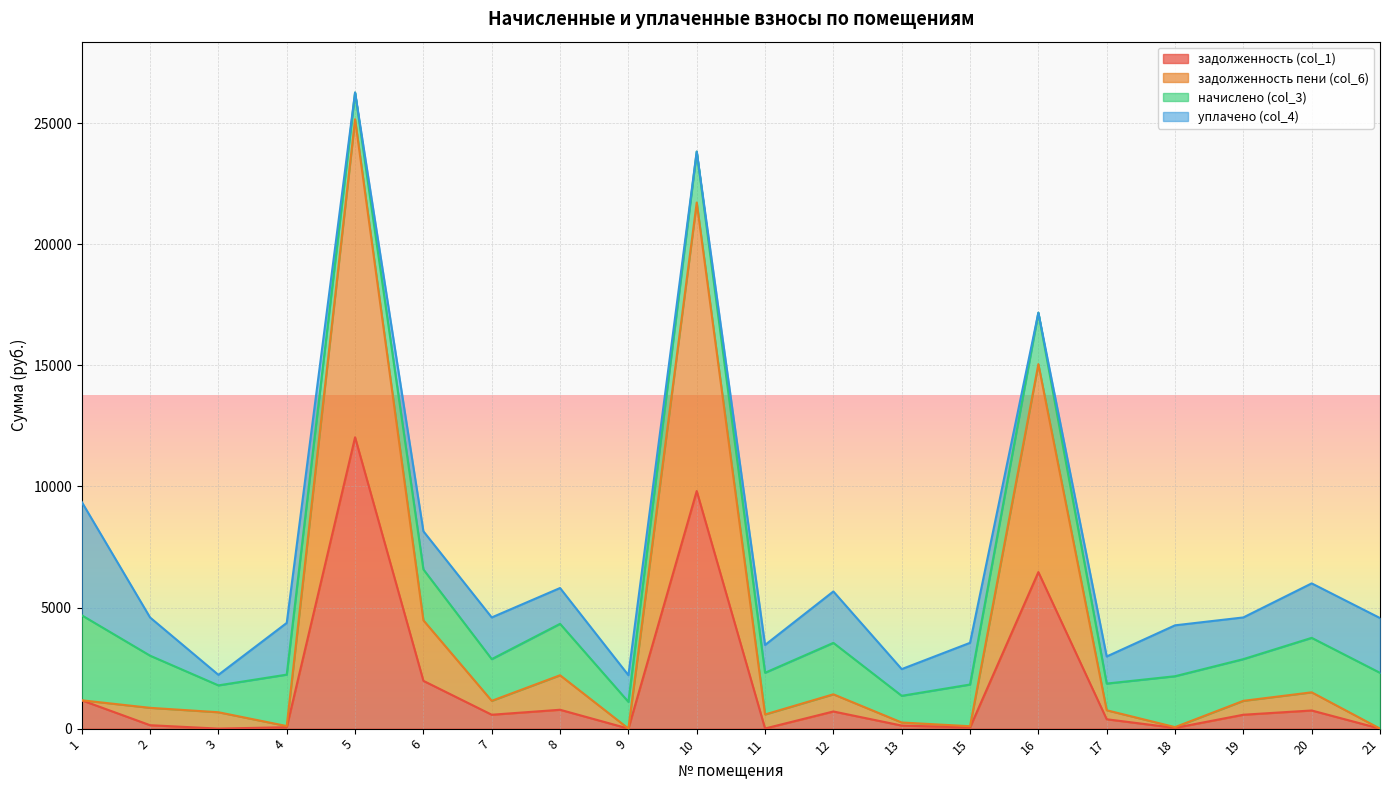

How many values in задолженность пени (col_6) are above zero?

19